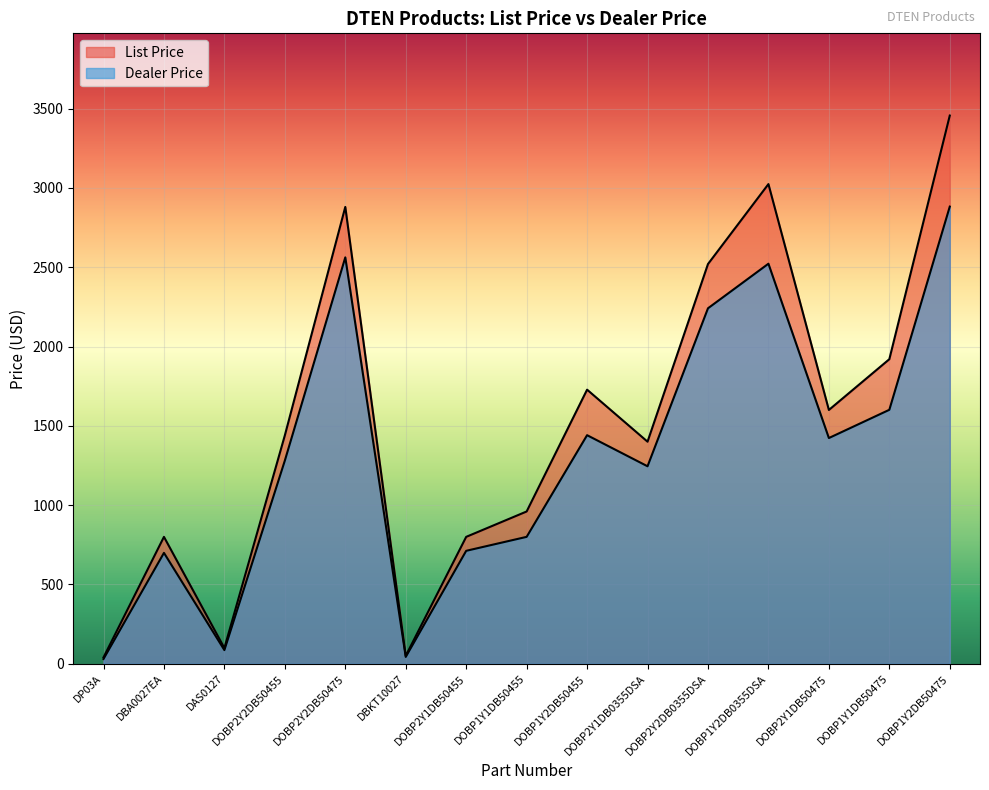

At how many categories does at least one series exceed 883?

10